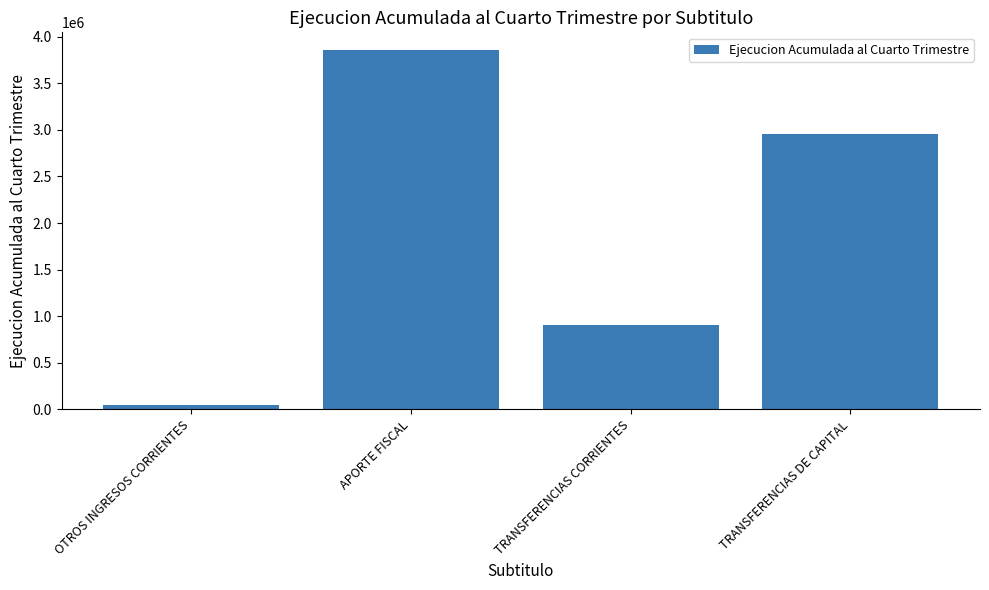

Are the bars horizontal?

No